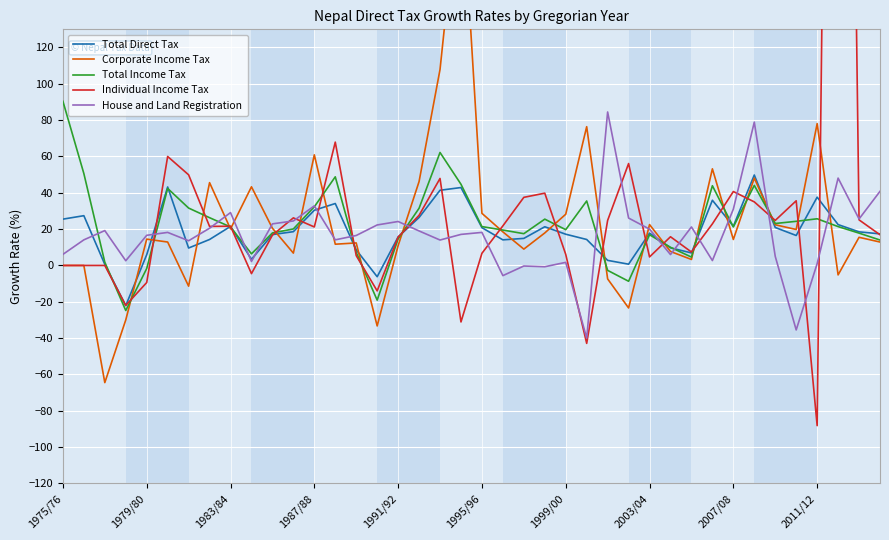

What is the minimum value for House and Land Registration?

-40.0